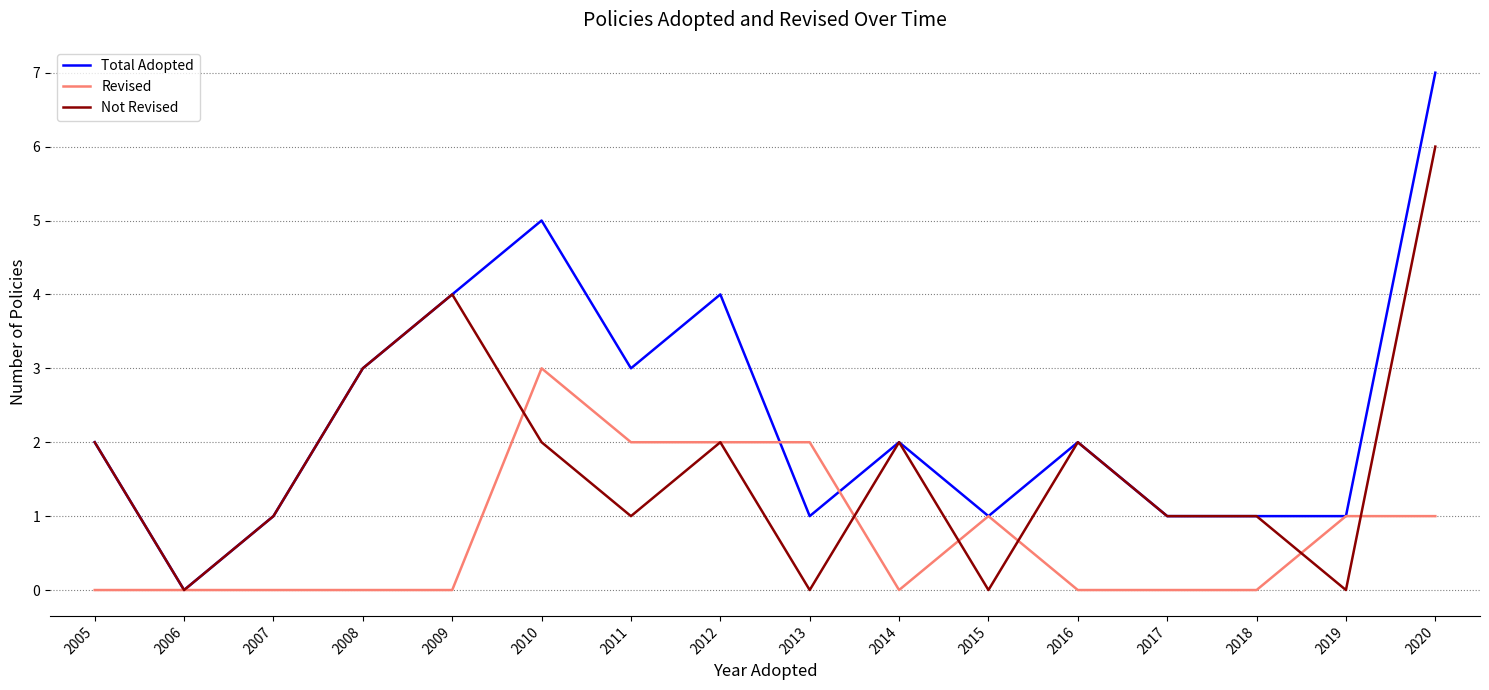

Rank the series by their average value, from lowest to highest.

Revised, Not Revised, Total Adopted